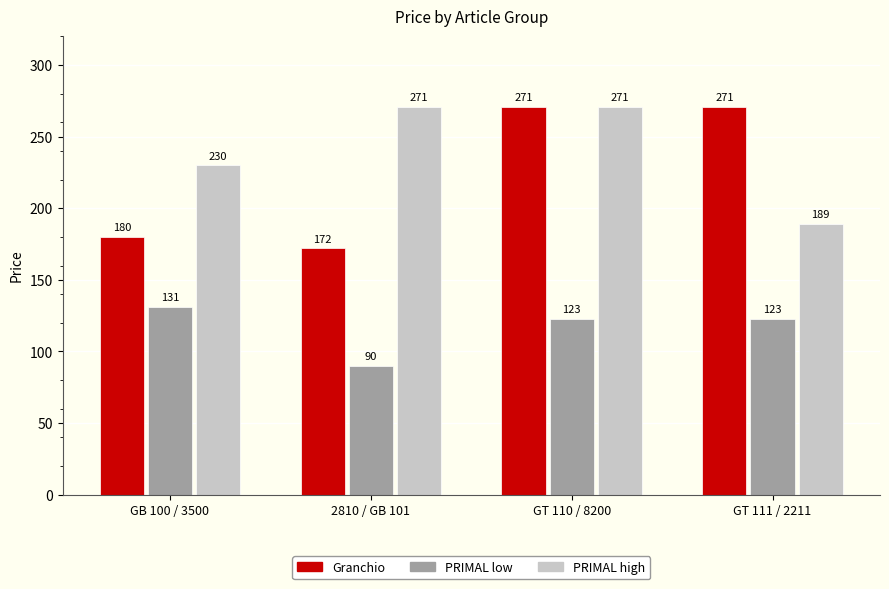

At which category is the sum across all series the highest?

GT 110 / 8200